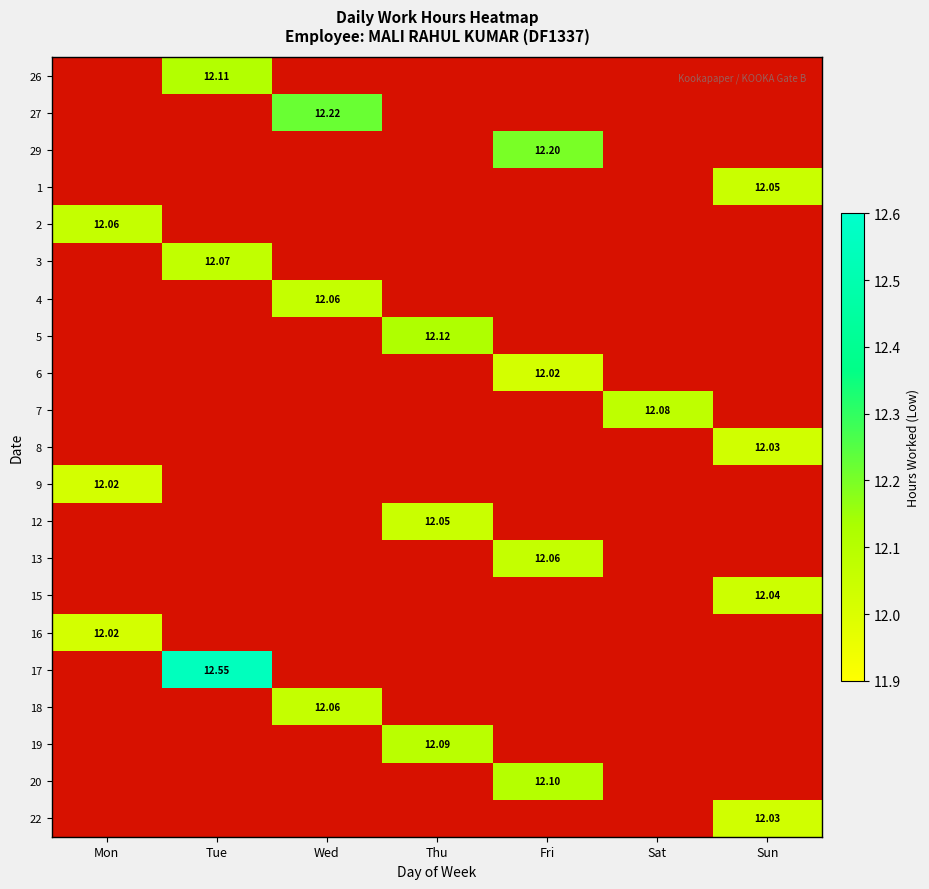

What is the highest value of the 9 series?

12.0